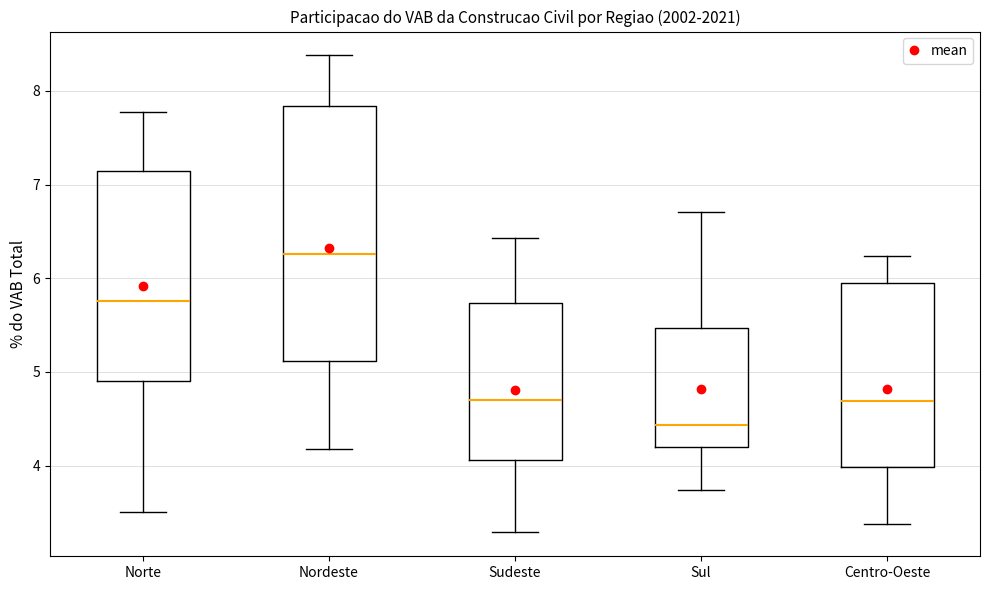

Reading left to right, read every box against the y-axis: the position of its median line, the range the box covers, and the ends of its whiskers. The values are not printed on the chart, so give them approximately, as read against the axis.

Norte: median 5.8, box 4.9 to 7.1, whiskers 3.5 to 7.8
Nordeste: median 6.3, box 5.1 to 7.8, whiskers 4.2 to 8.4
Sudeste: median 4.7, box 4.1 to 5.7, whiskers 3.3 to 6.4
Sul: median 4.4, box 4.2 to 5.5, whiskers 3.7 to 6.7
Centro-Oeste: median 4.7, box 4.0 to 6.0, whiskers 3.4 to 6.2